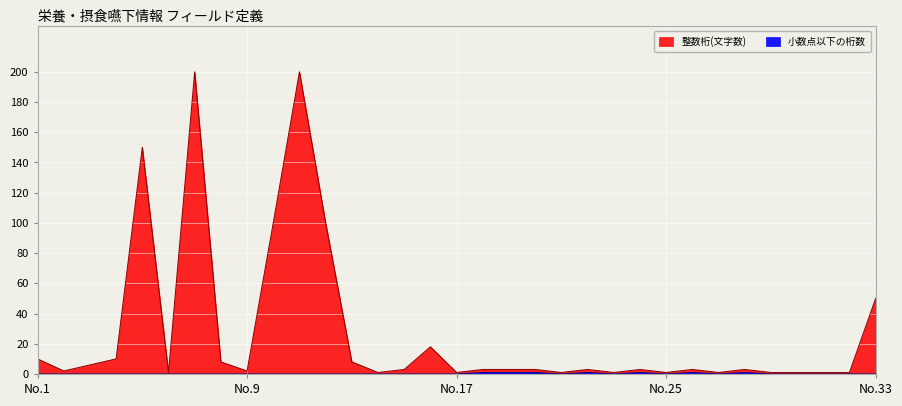

Which category has the lowest value in the 整数桁(文字数) series?

6